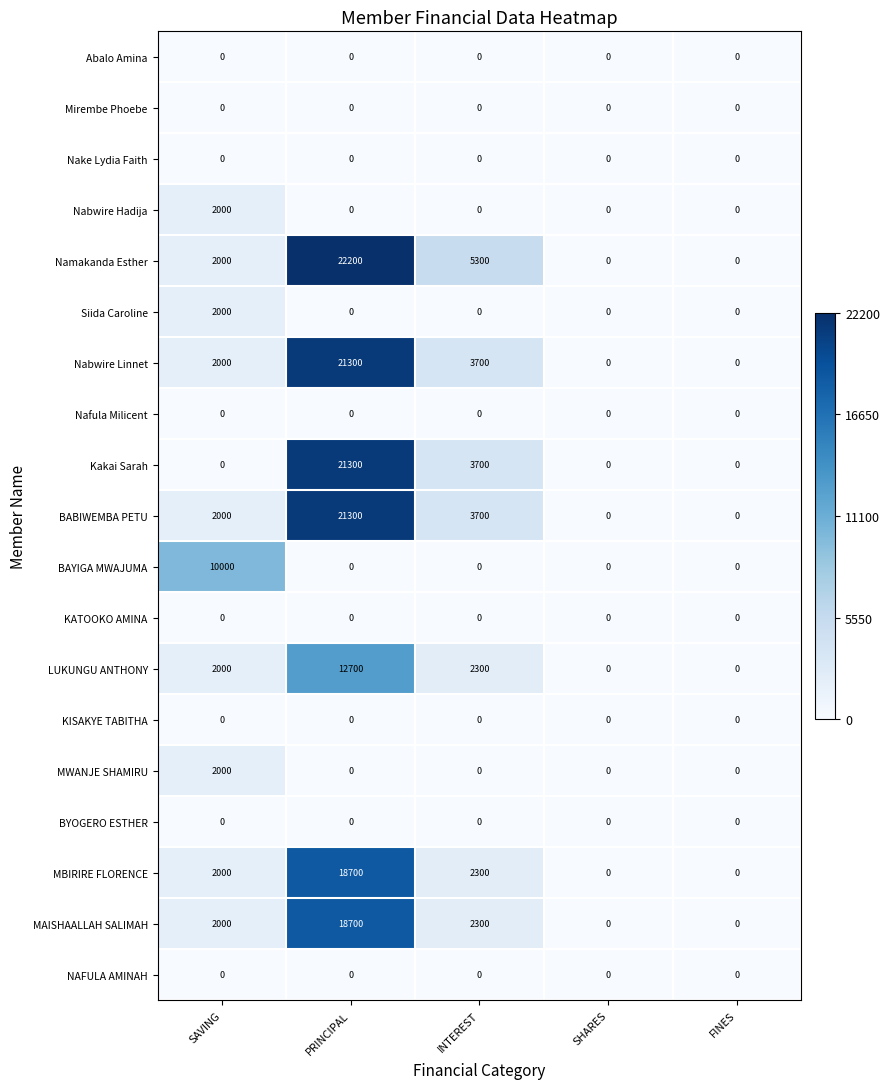

Which series has the widest spread of values?

Namakanda Esther